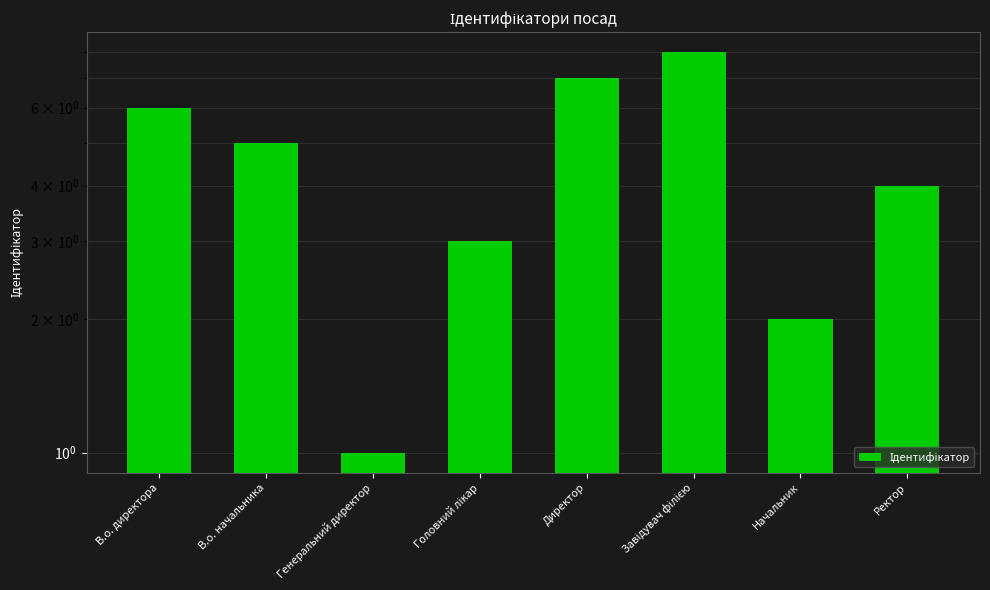

What is the greatest value displayed?

8